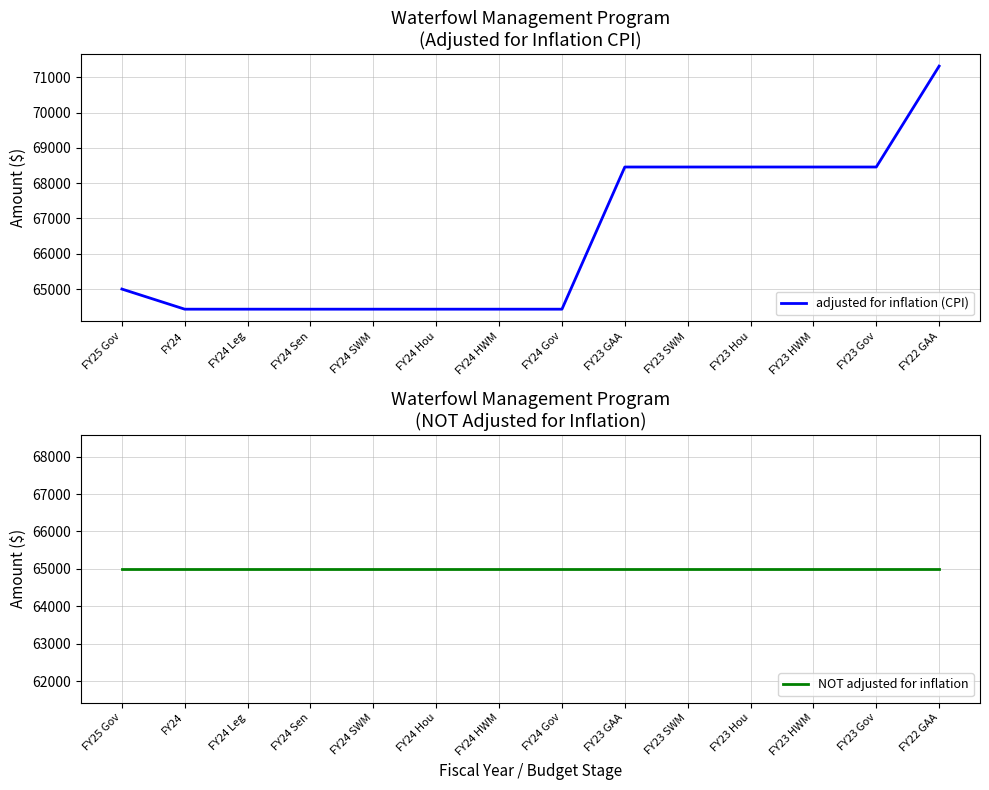

Reading right to left, transcribe all the data shown in this chart.

adjusted for inflation (CPI): 71315	68457	68457	68457	68457	68457	64430	64430	64430	64430	64430	64430	64430	65000
NOT adjusted for inflation: 65000	65000	65000	65000	65000	65000	65000	65000	65000	65000	65000	65000	65000	65000